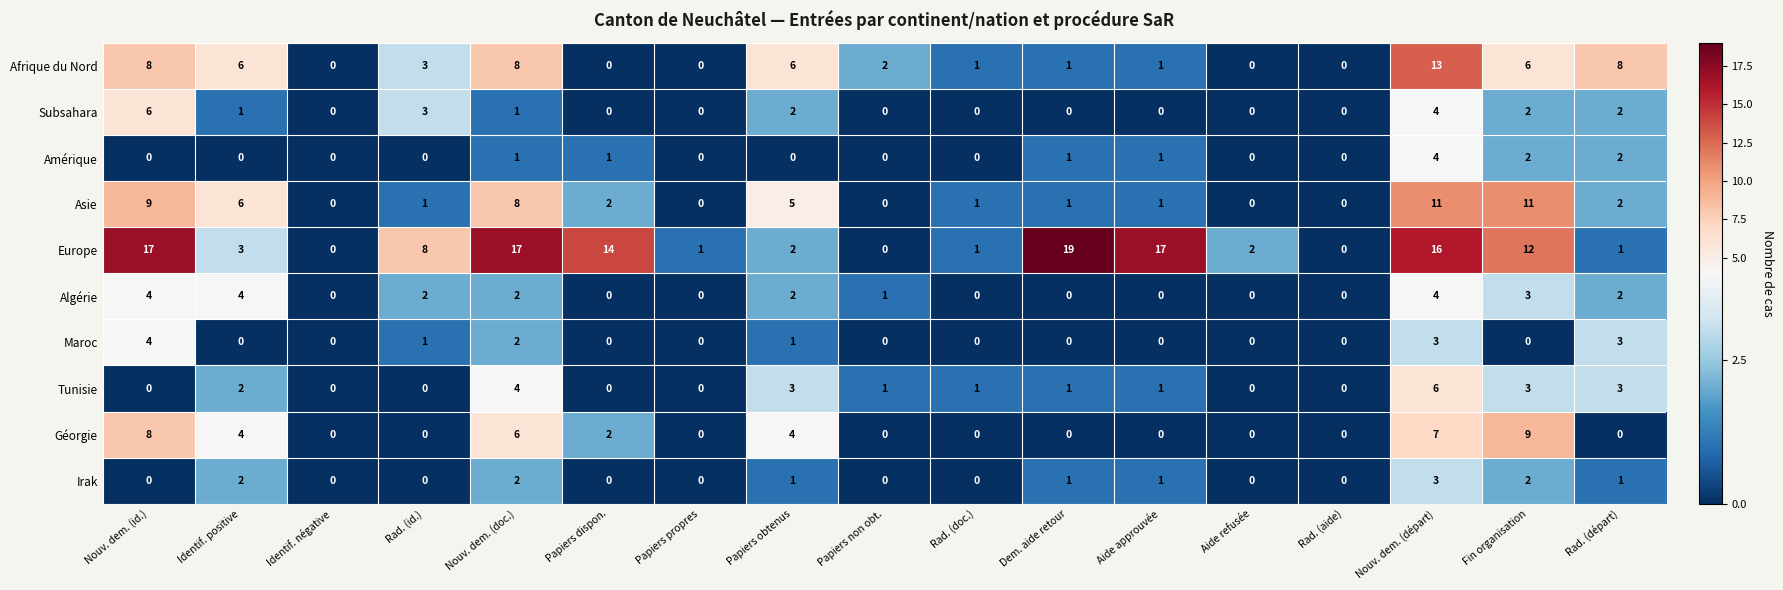

What is the total value across all series at Dem. aide retour?

24